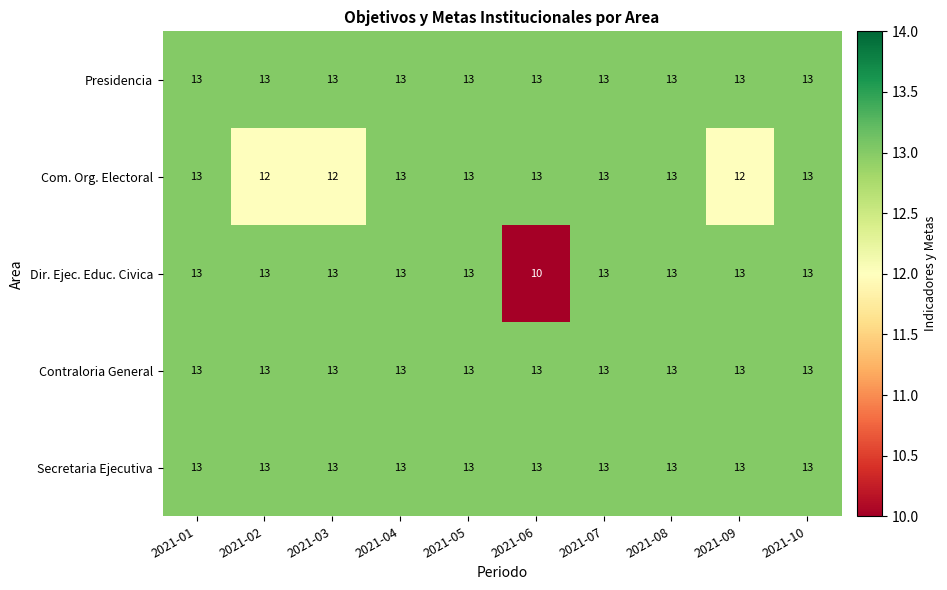

Which category has the lowest value in the Dir. Ejec. Educ. Civica series?

2021-06